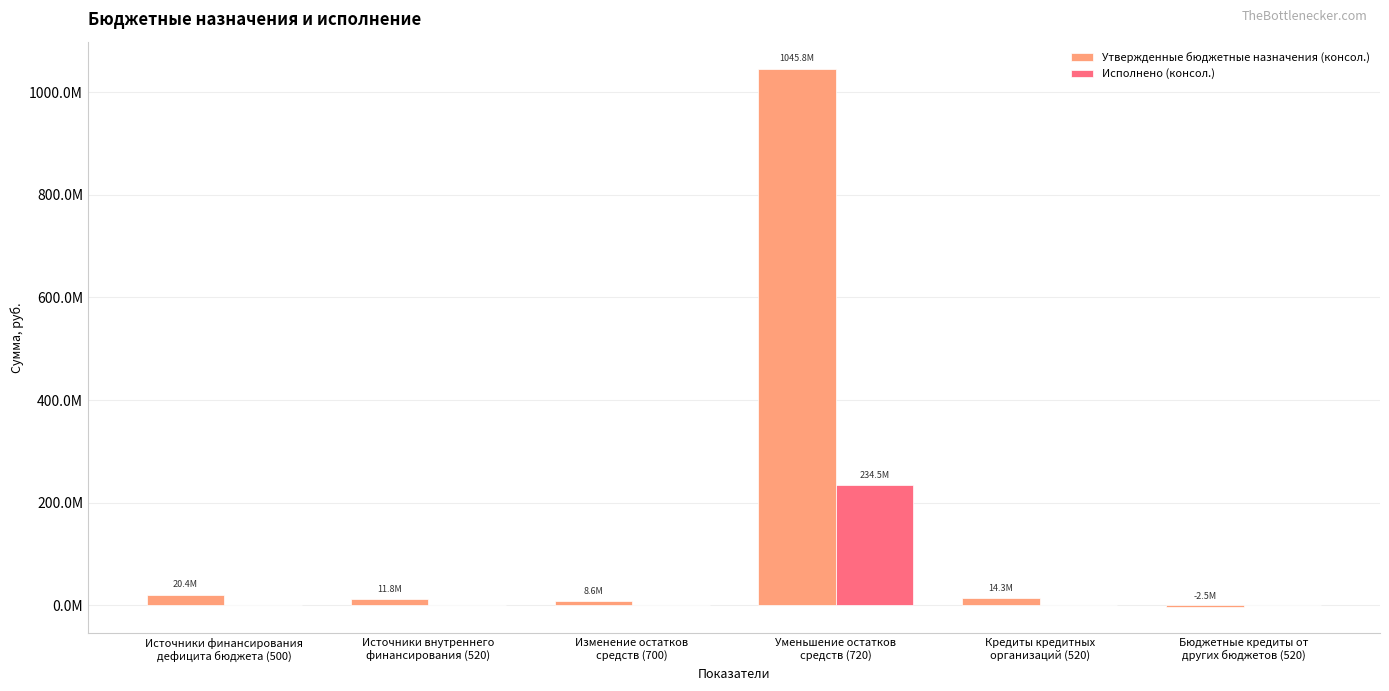

What are all the series names shown in the legend?

Утвержденные бюджетные назначения (консол.), Исполнено (консол.)